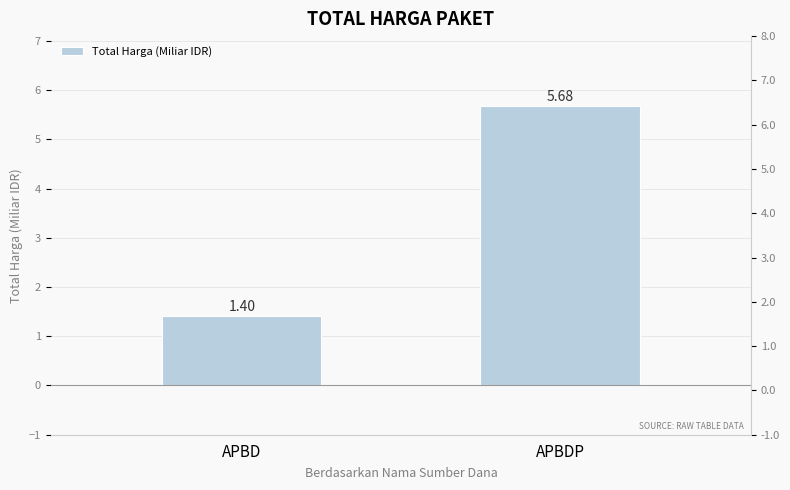

Which has a higher value, APBD or APBDP?

APBDP